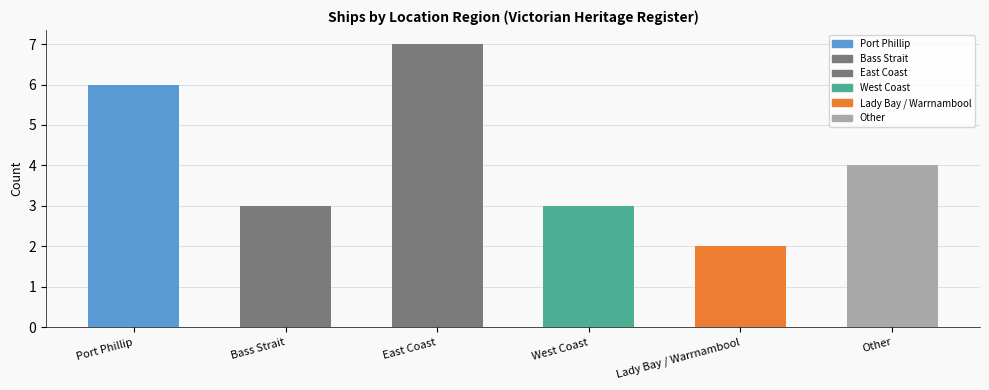

How many data points does each series have?

6